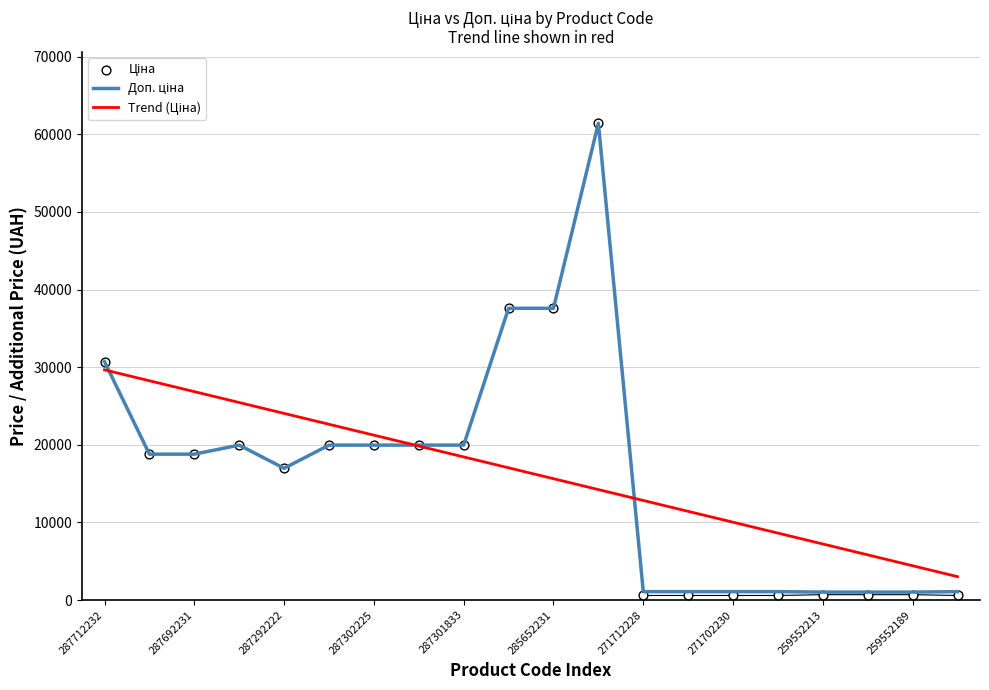

At which category is the sum across all series the highest?

11